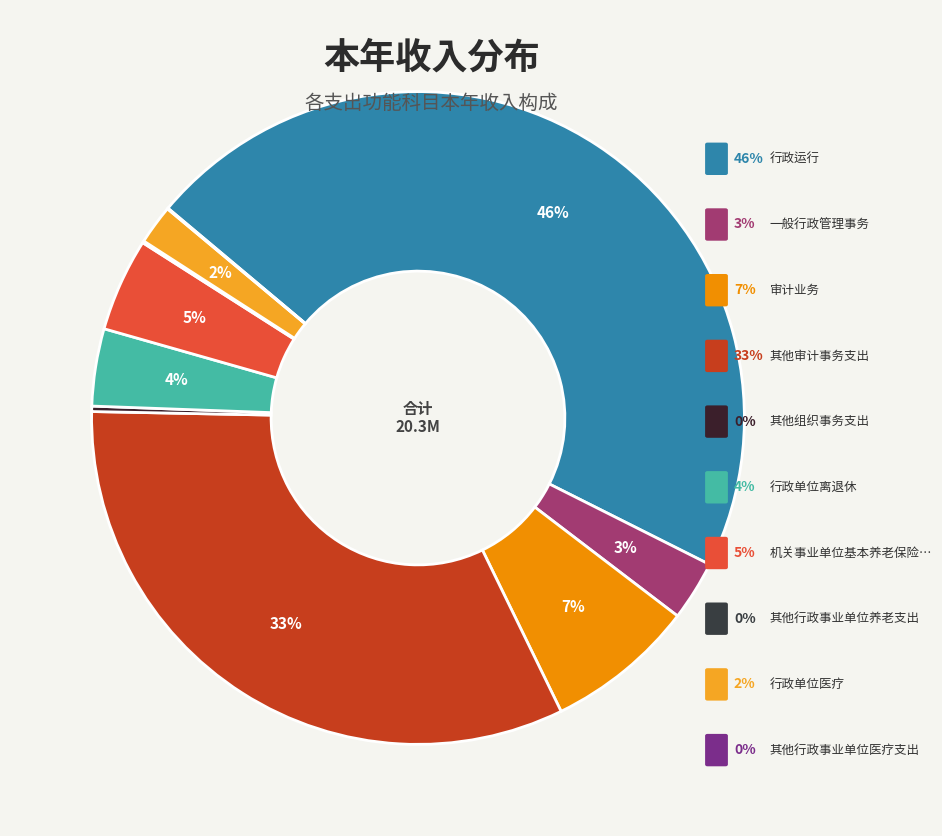

How many slices are in this pie chart?

10